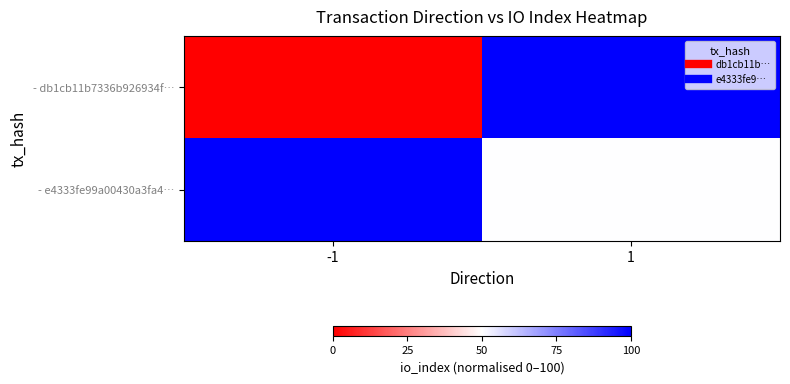

List the series in order of their peak value, lowest first.

- db1cb11b7336b926934f…, - e4333fe99a00430a3fa4…